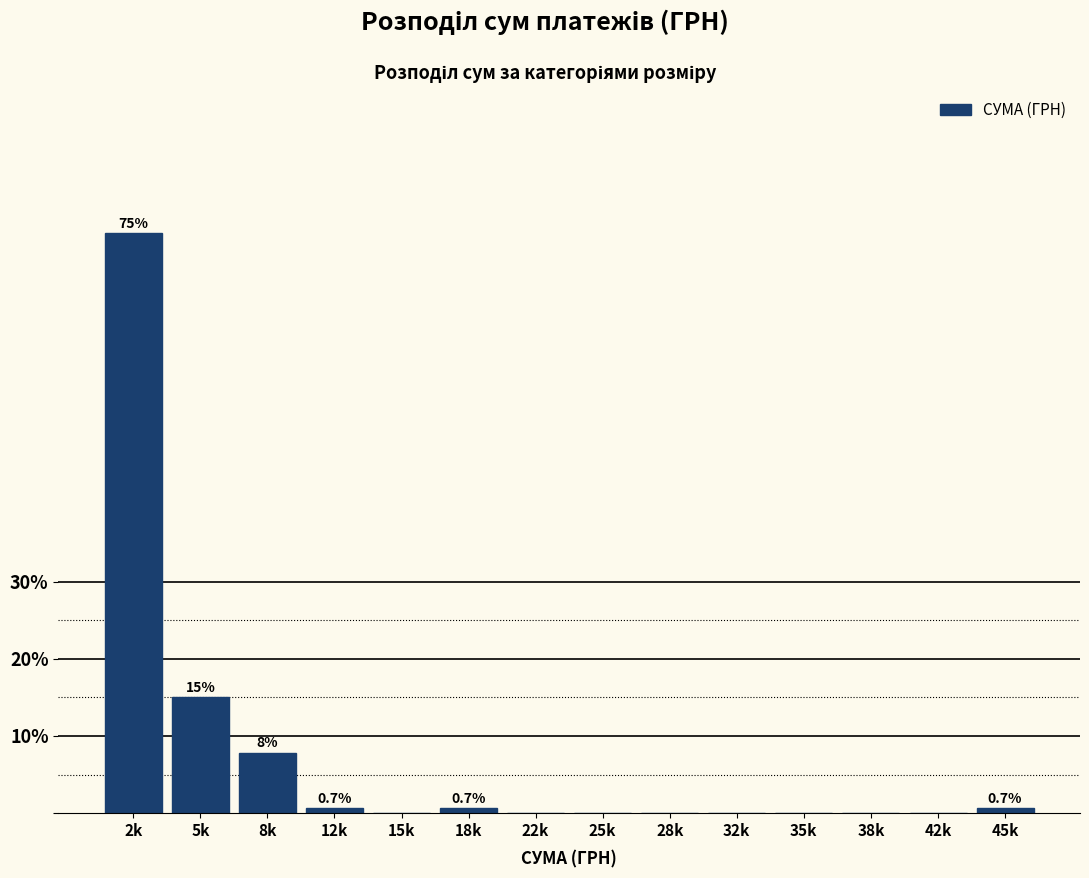

Reading left to right, transcribe all the data shown in this chart.

2k=75.2	5k=15.0	8k=7.8	12k=0.7	15k=0.0	18k=0.7	22k=0.0	25k=0.0	28k=0.0	32k=0.0	35k=0.0	38k=0.0	42k=0.0	45k=0.7